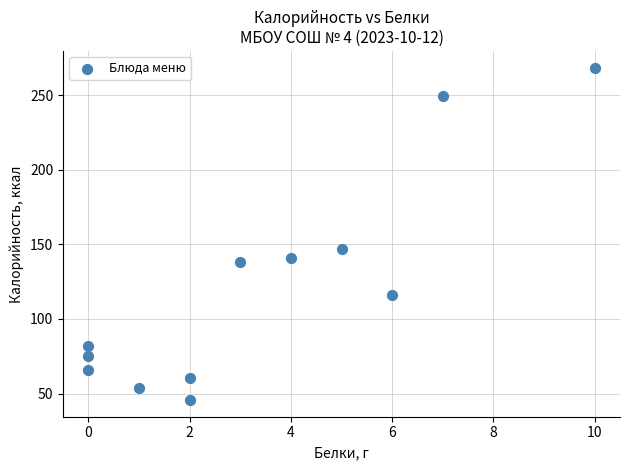

What Y value in the scatter plot is closest to 157?

146.7